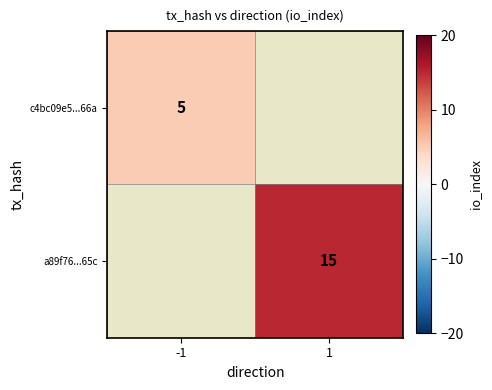

True or false: c4bc09e5...66a has a value of 9 at -1.

False